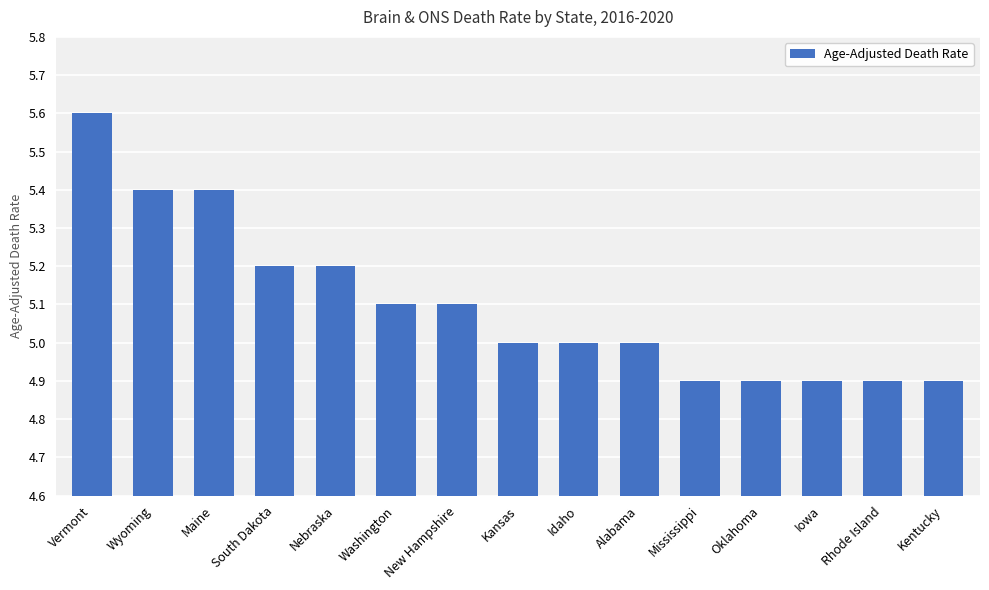

How many distinct data groups are displayed?

1